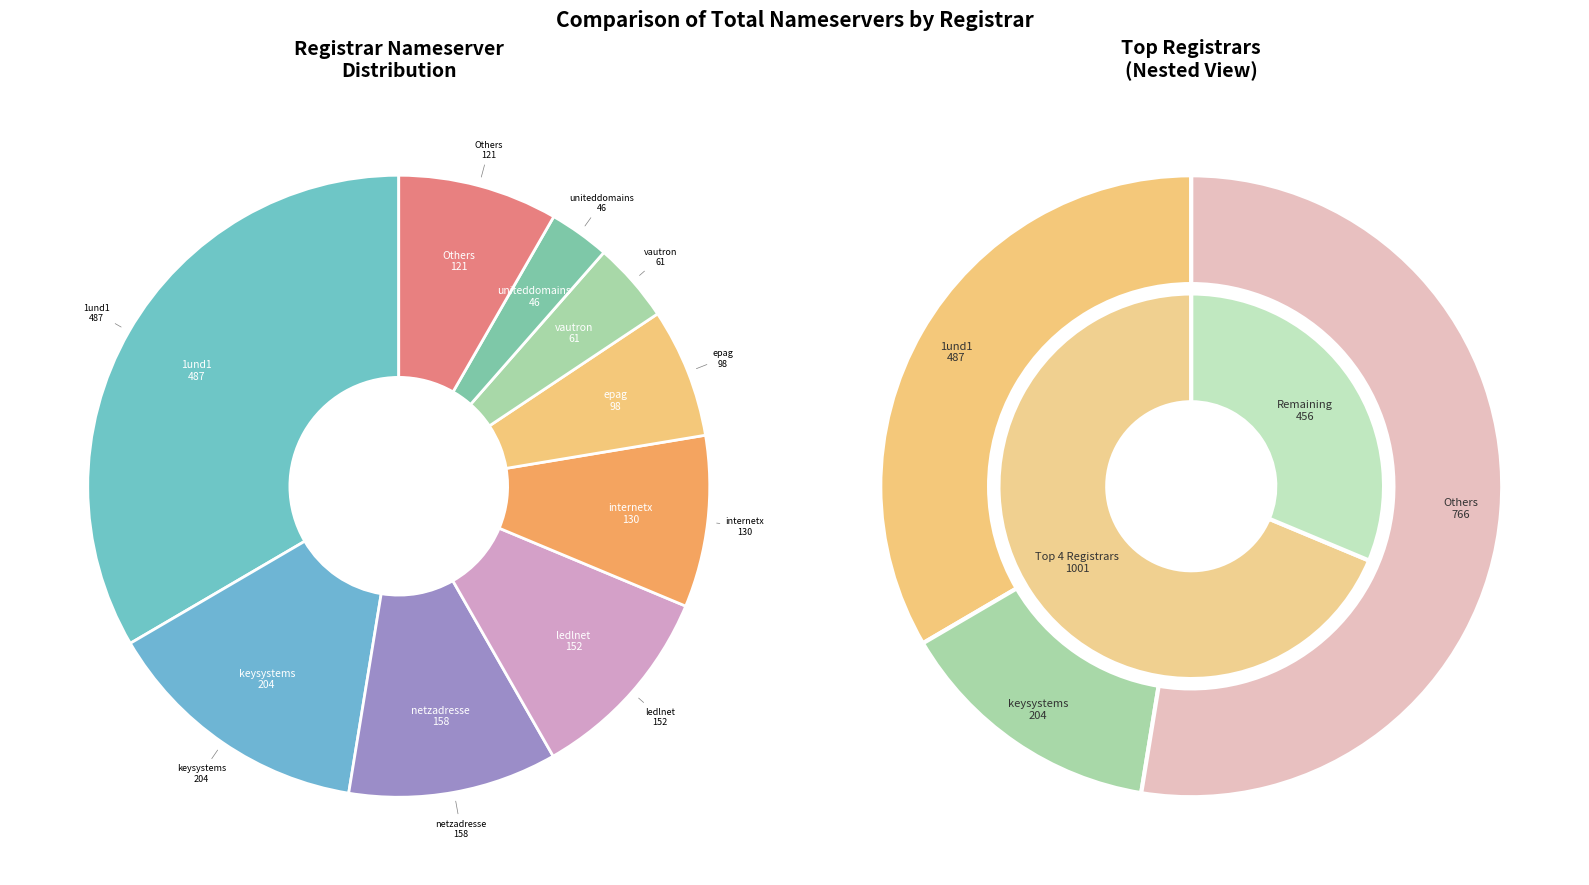

The uniteddomains slice represents 3% of the pie. True or false?

True